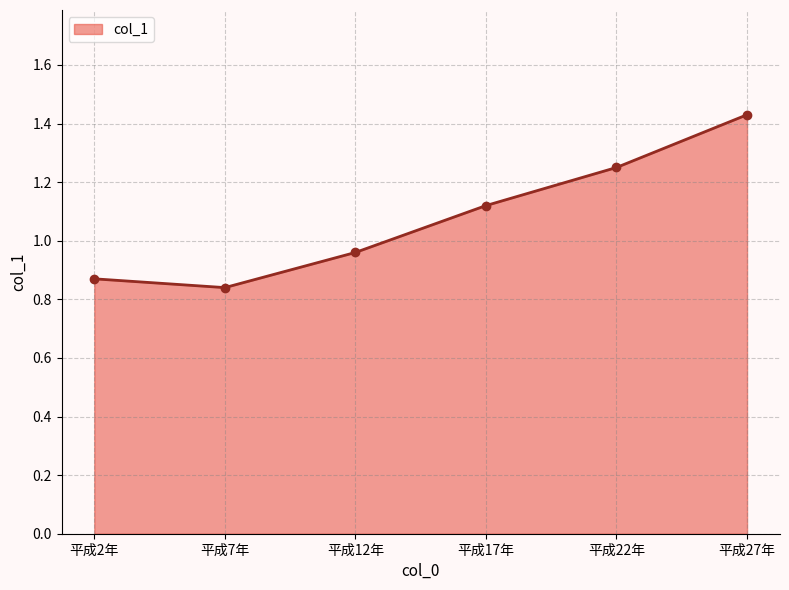

What is the ratio of the value at 平成7年 to the value at 平成27年?

0.6